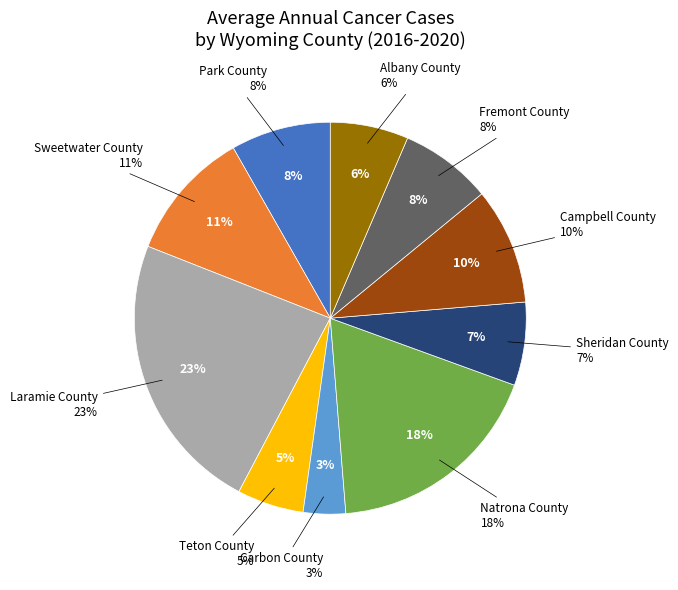

True or false: Natrona County accounts for 18% of the total.

True